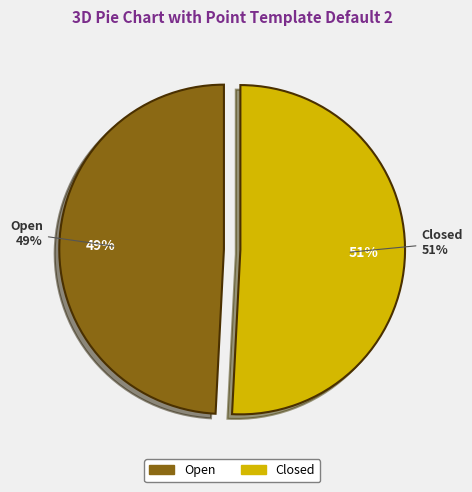

Which has a higher value, Open or Closed?

Closed